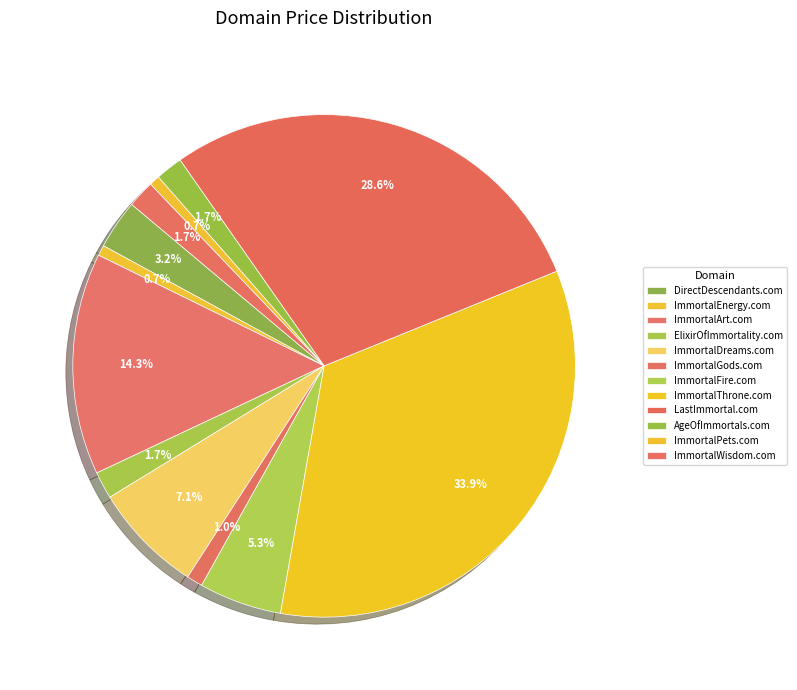

Is the sum of ImmortalEnergy.com and ImmortalGods.com greater than half?

No